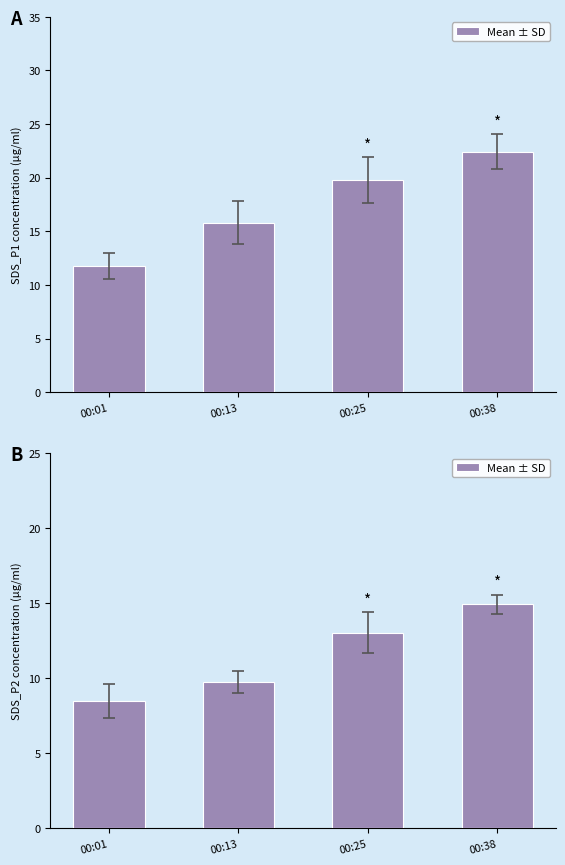

The chart shows a value of 2.7 at 00:13. True or false?

False